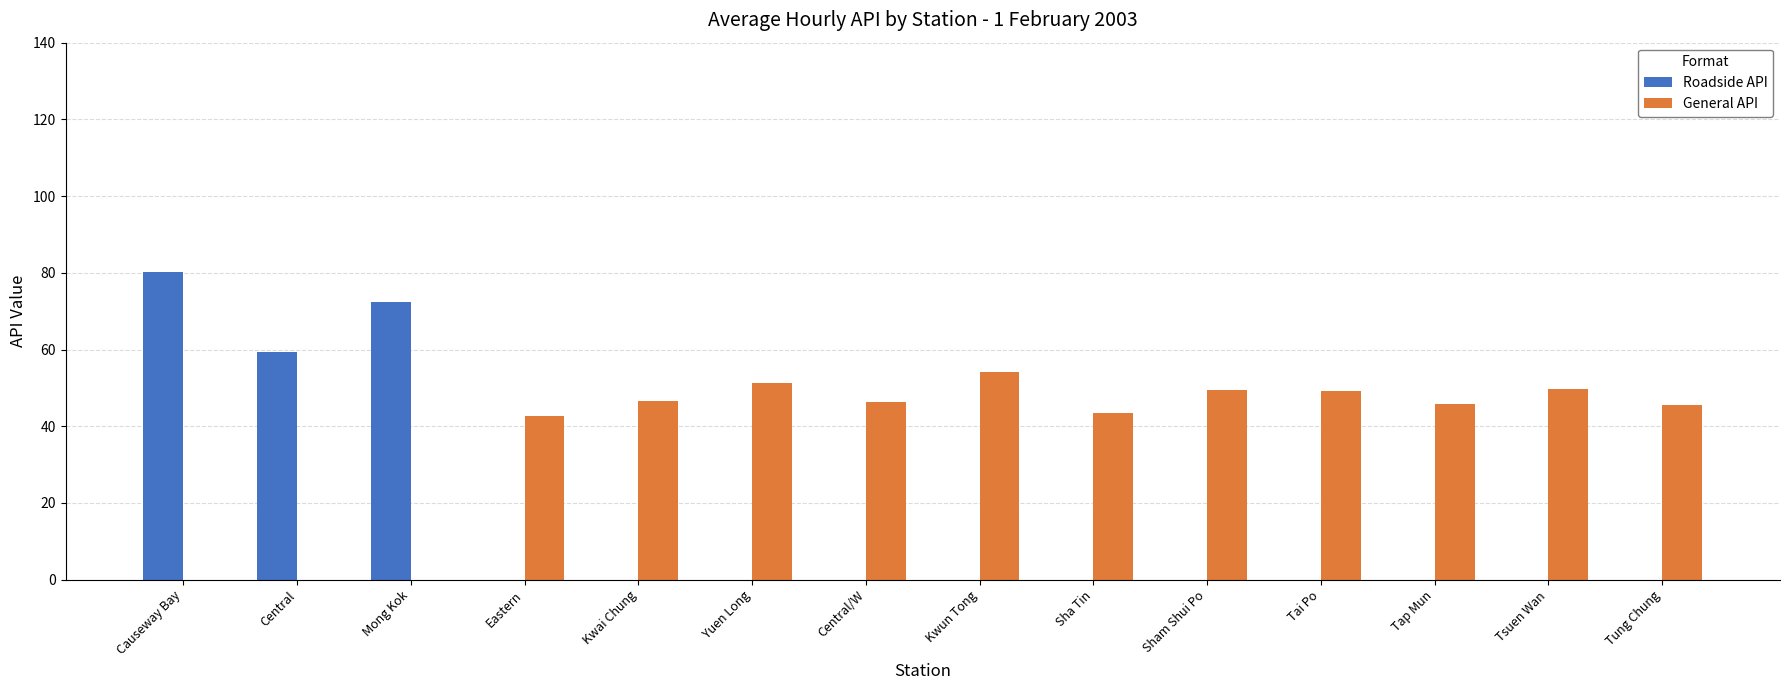

Are the bars grouped side by side (vs. stacked)?

Yes